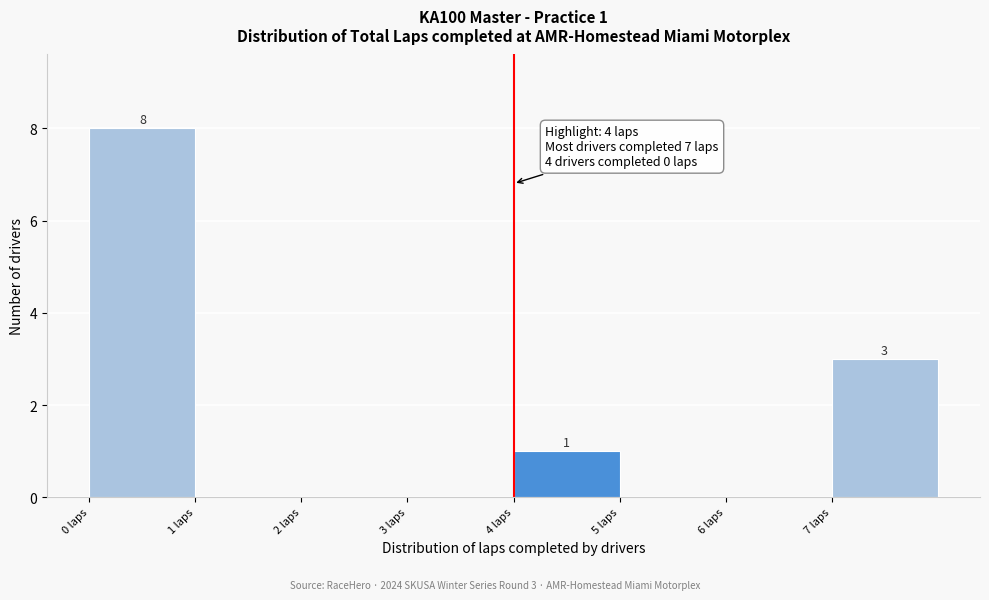

Which range on the x-axis has the tallest bar?

0 to 1